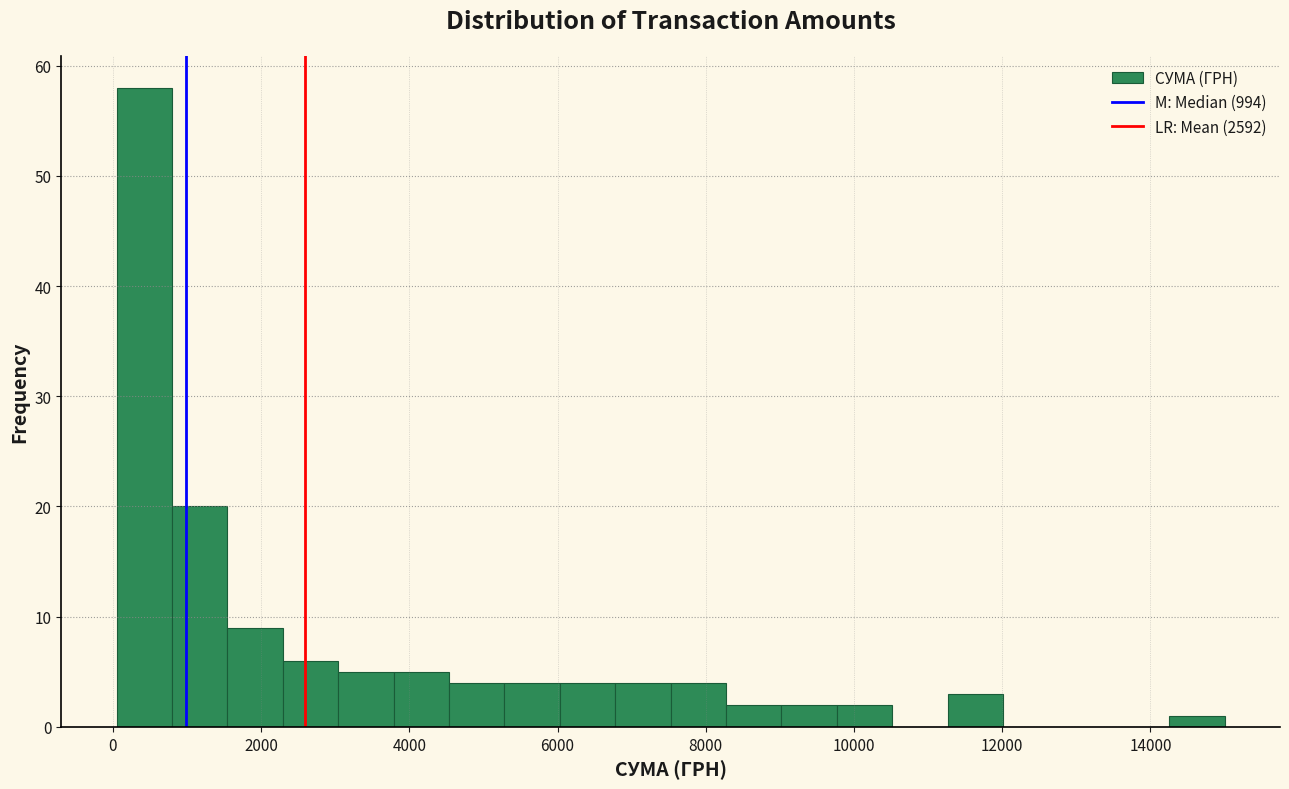

Read against the x-axis, roughly where is the centre of the tallest bar?

400